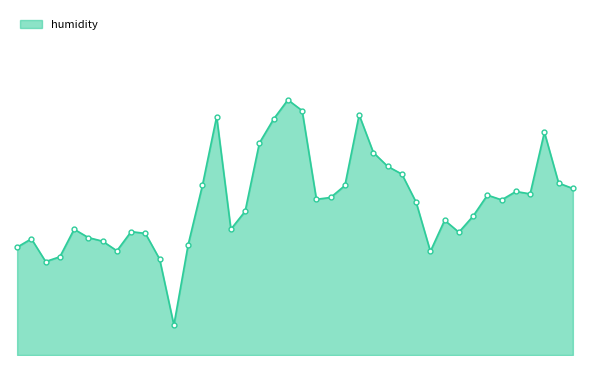

Reading left to right, transcribe all the data shown in this chart.

81.8	81.9	81.6	81.6	82.1	82.0	81.9	81.7	82.1	82.0	81.6	80.5	81.8	82.8	84.0	82.1	82.4	83.5	83.9	84.3	84.1	82.6	82.6	82.8	84.0	83.4	83.2	83.0	82.5	81.7	82.2	82.0	82.3	82.7	82.6	82.7	82.7	83.7	82.9	82.8